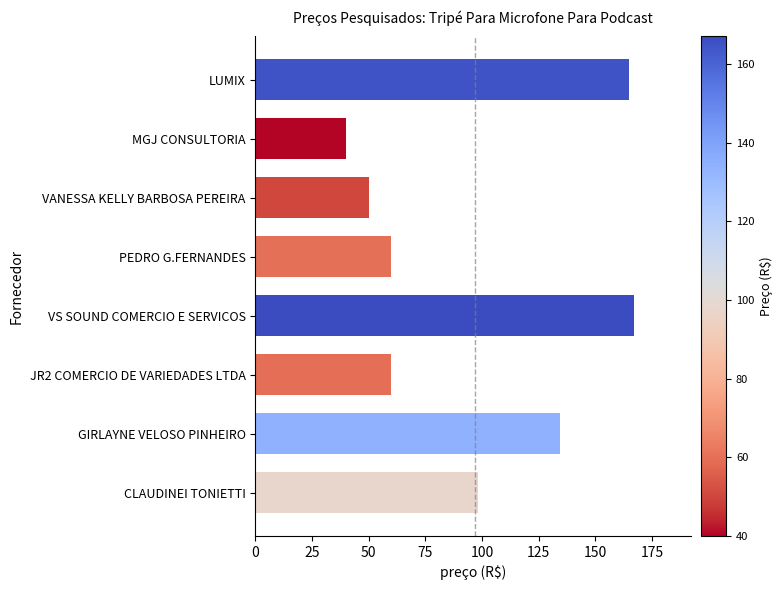

Is it true that the value at GIRLAYNE VELOSO PINHEIRO is 70.1?

False